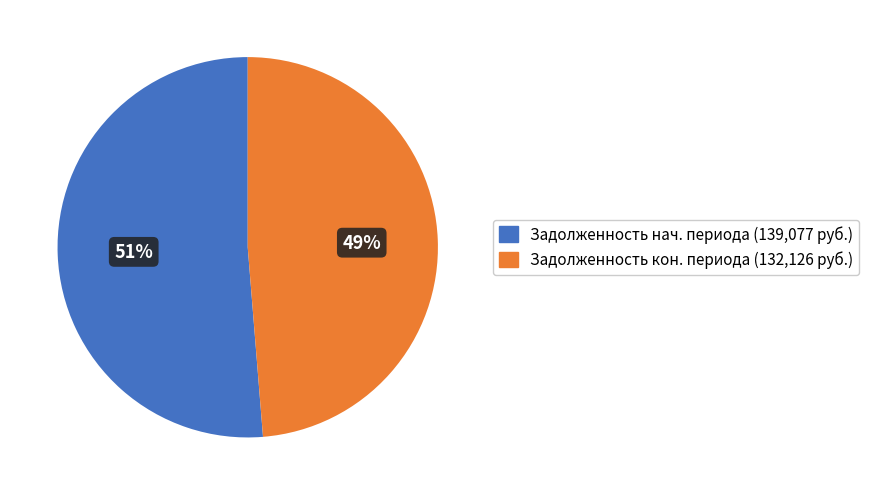

Does any single category account for the majority?

Yes